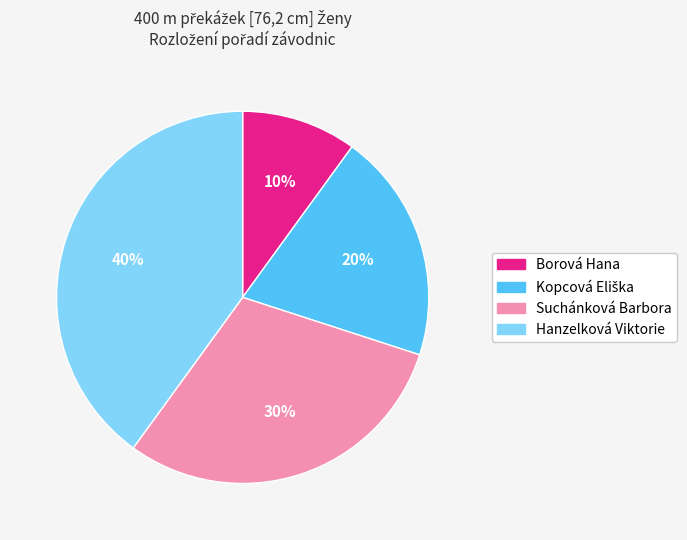

The Borová Hana slice represents 10% of the pie. True or false?

True